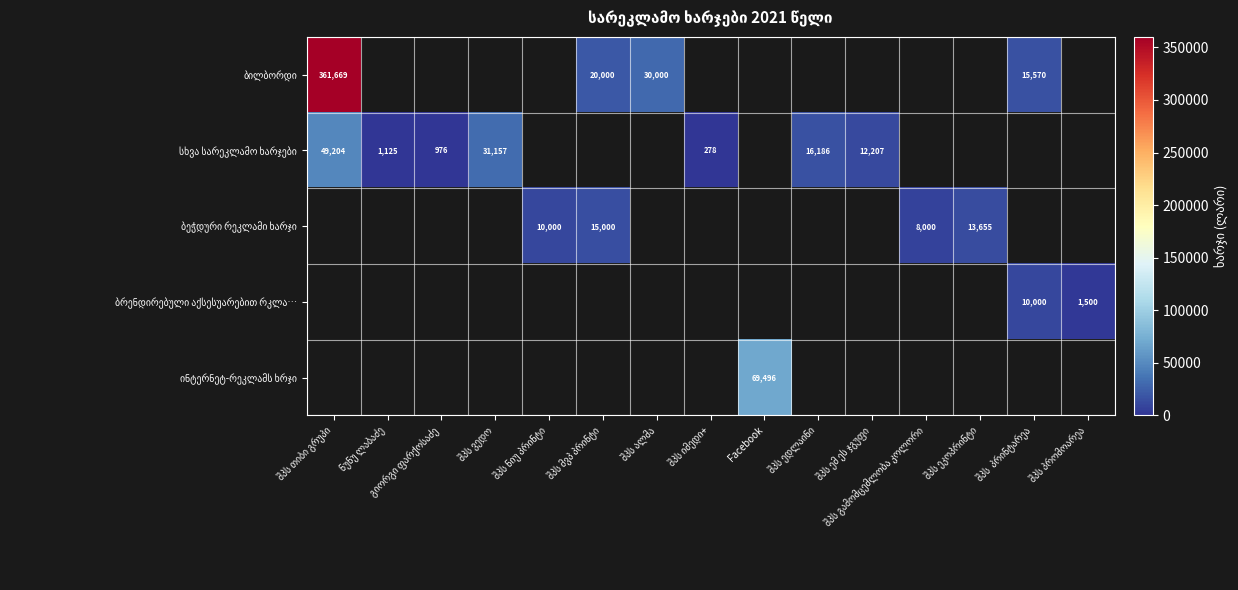

Rank the categories by სხვა სარეკლამო ხარჯები value from lowest to highest.

შპს იმედი+, გიორგი ფარქოსაძე, ნუნუ ლაბაძე, შპს ემ ეს ჯგუფი, შპს ედლაინი, შპს ვედო, შპს თიბი გრუპი, შპს ნიუ პრინტი, შპს მვპ პრინტი, შპს ალმა, Facebook, შპს გამომცემლობა კოლორი, შპს ეკოპრინტი, შპს პრინტარეა, შპს პრომოარეა